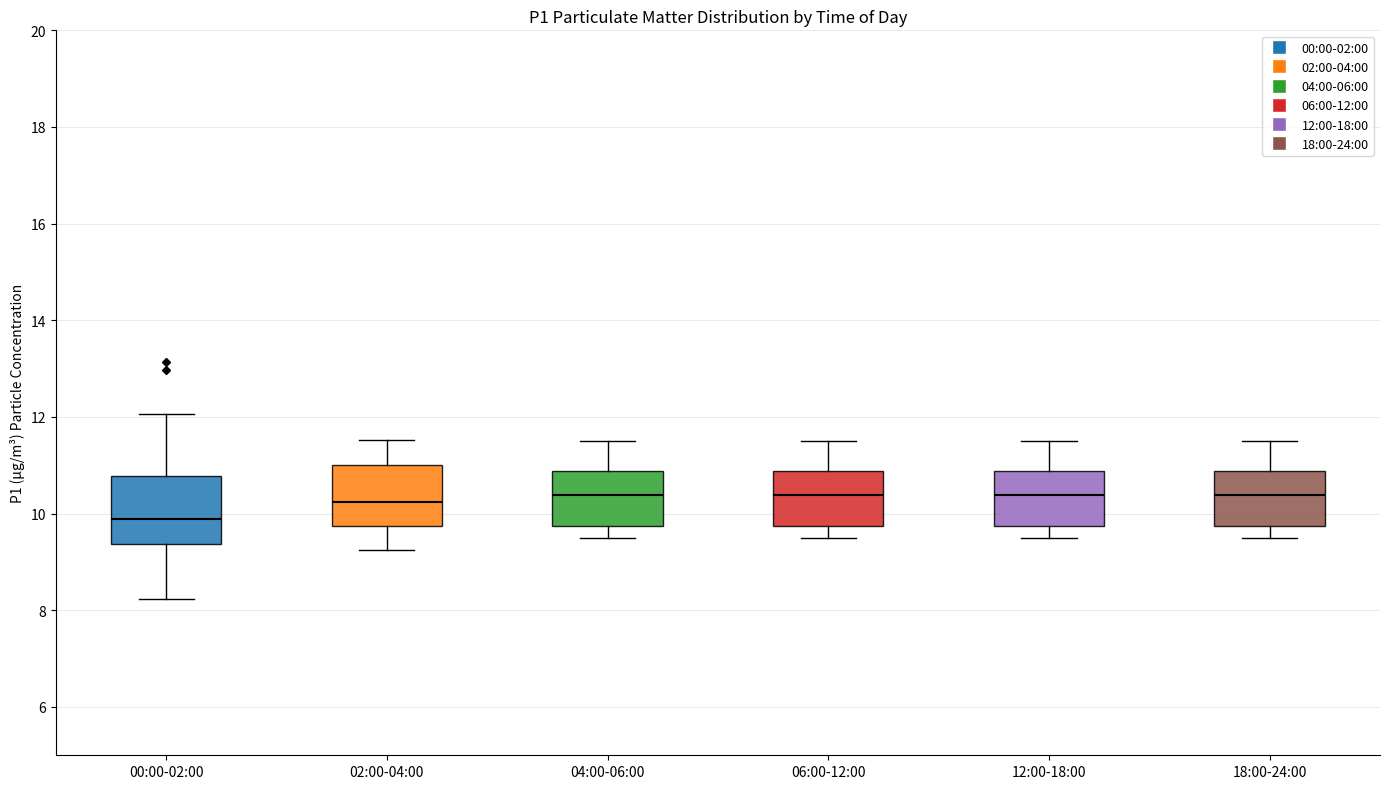

Where does the median line of the box for 12:00-18:00 sit on the y-axis? The values are not printed on the chart, so give them approximately, as read against the axis.

10.4